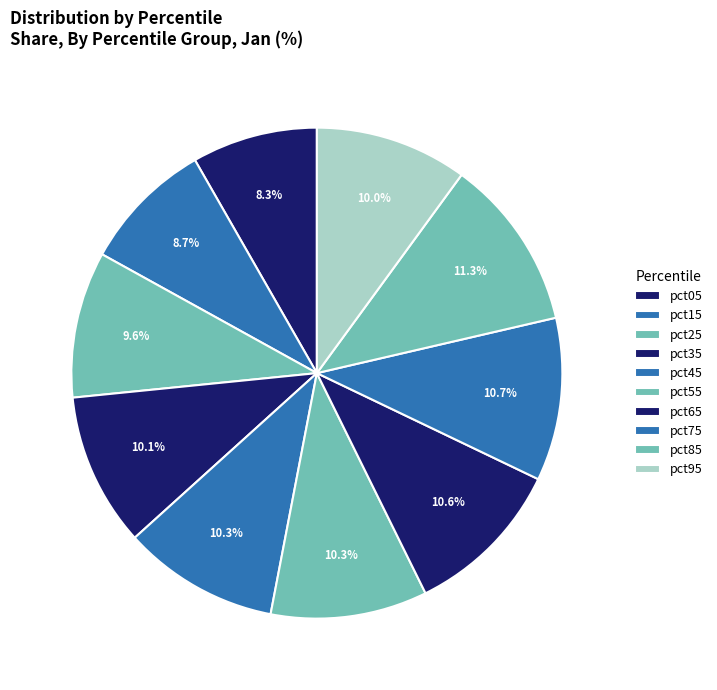

How many slices are in this pie chart?

10